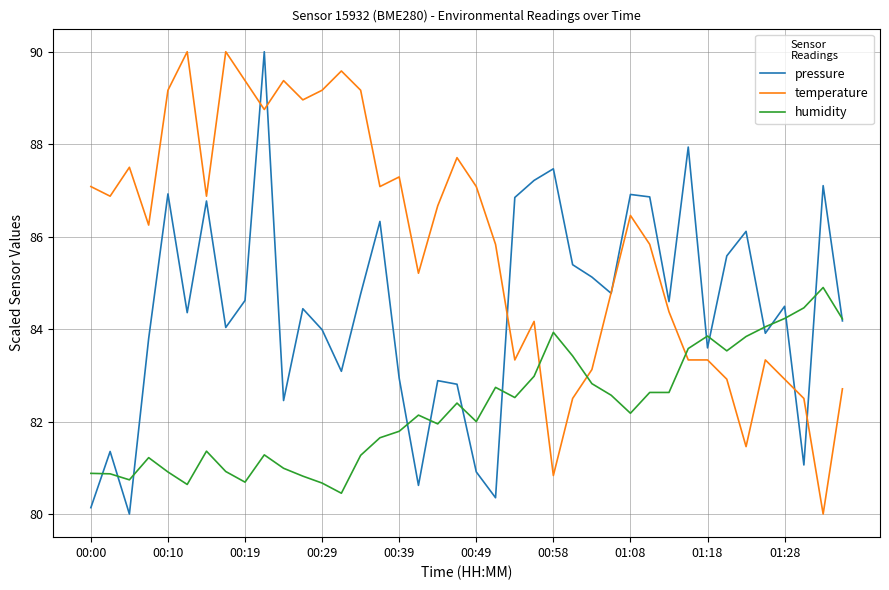

True or false: temperature and humidity cross at least once.

True